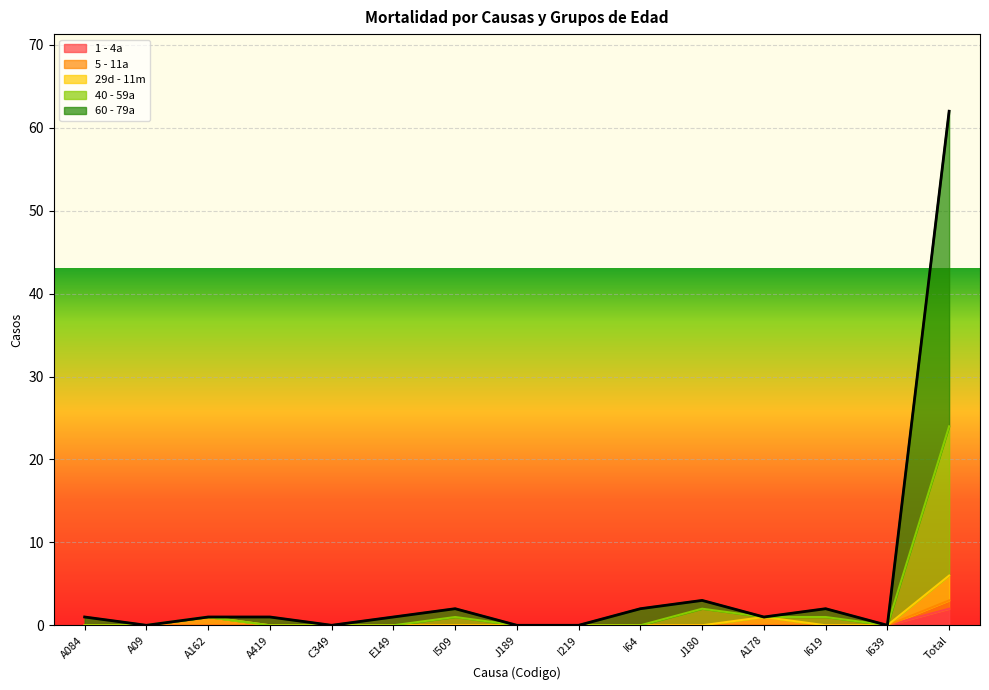

Which series has the largest total across all categories?

60 - 79a